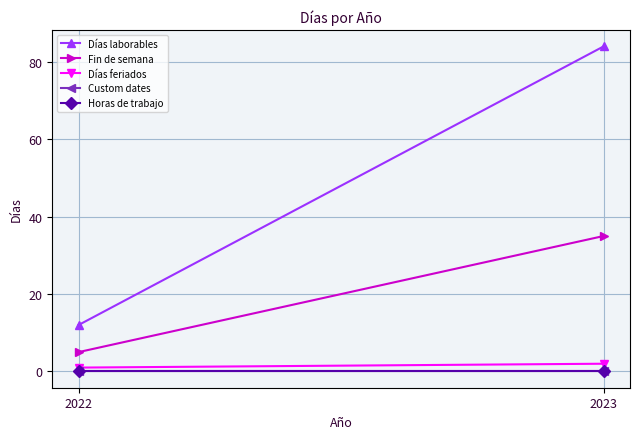

At which label is Custom dates closest to 0?

2022